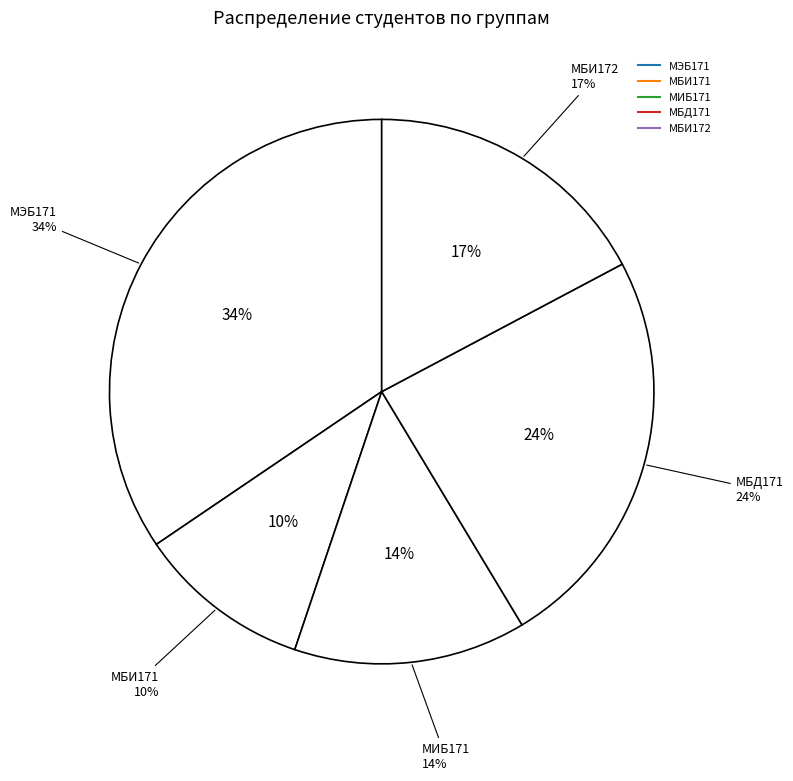

The МИБ171 slice represents 14% of the pie. True or false?

True